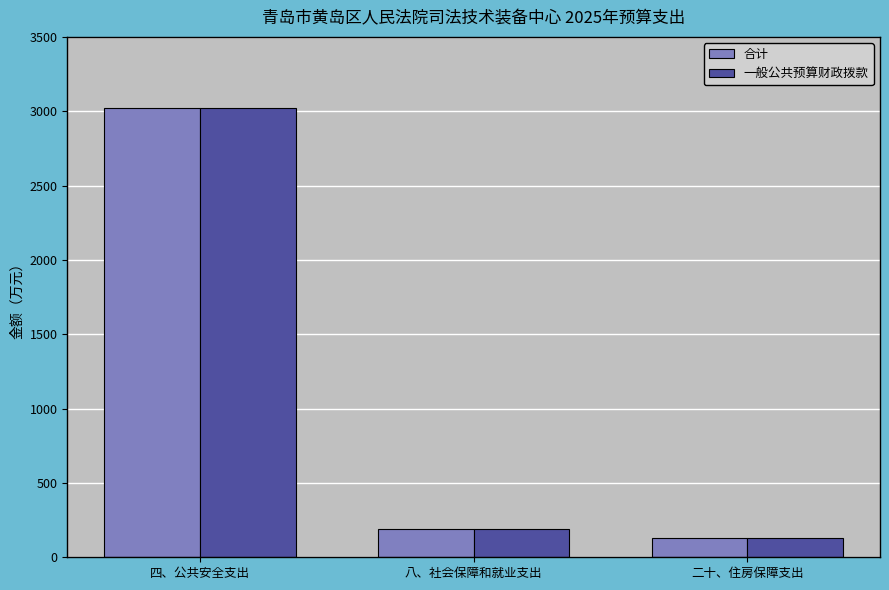

Is it true that 一般公共预算财政拨款 equals 129.5 at 二十、住房保障支出?

True